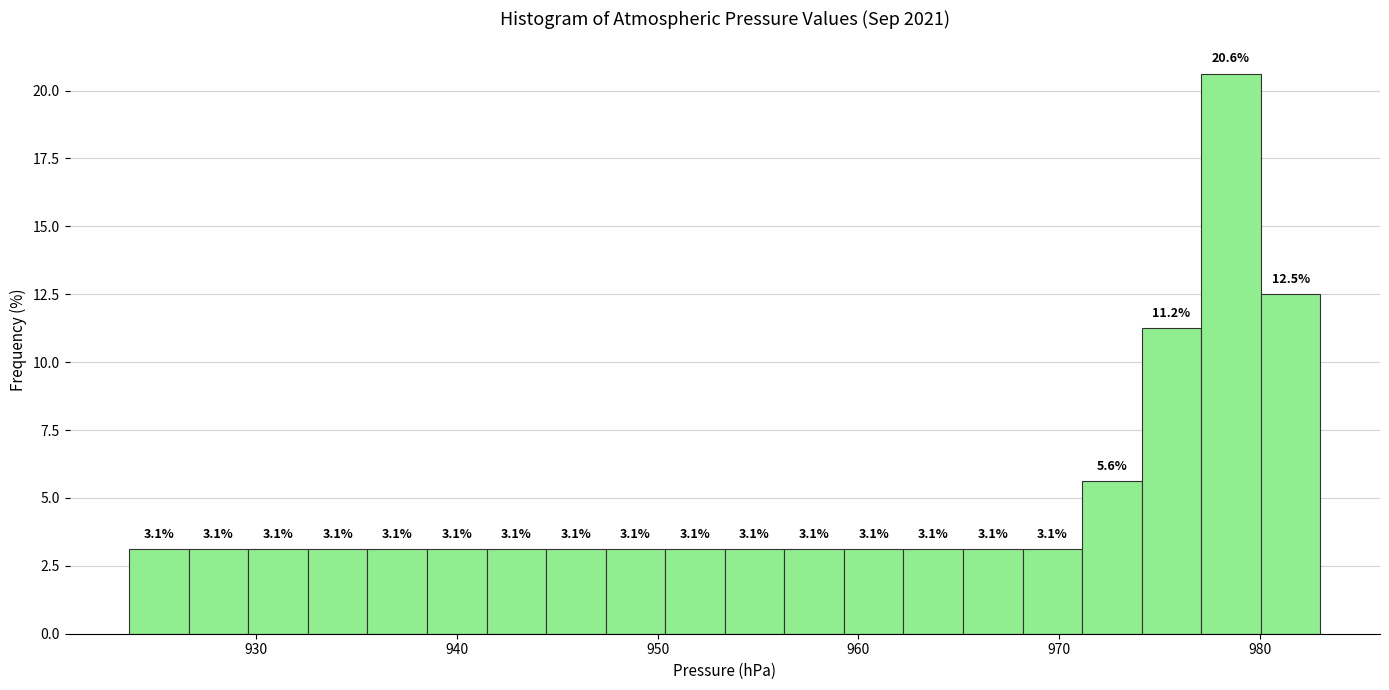

Read against the x-axis, roughly where is the centre of the tallest bar?

979